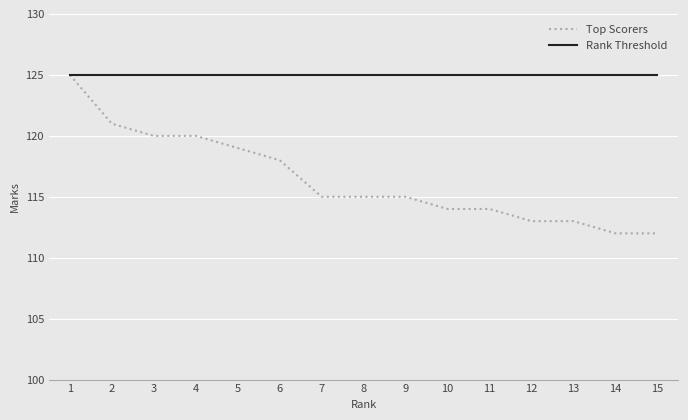

Is this an area chart (filled region under the line)?

No